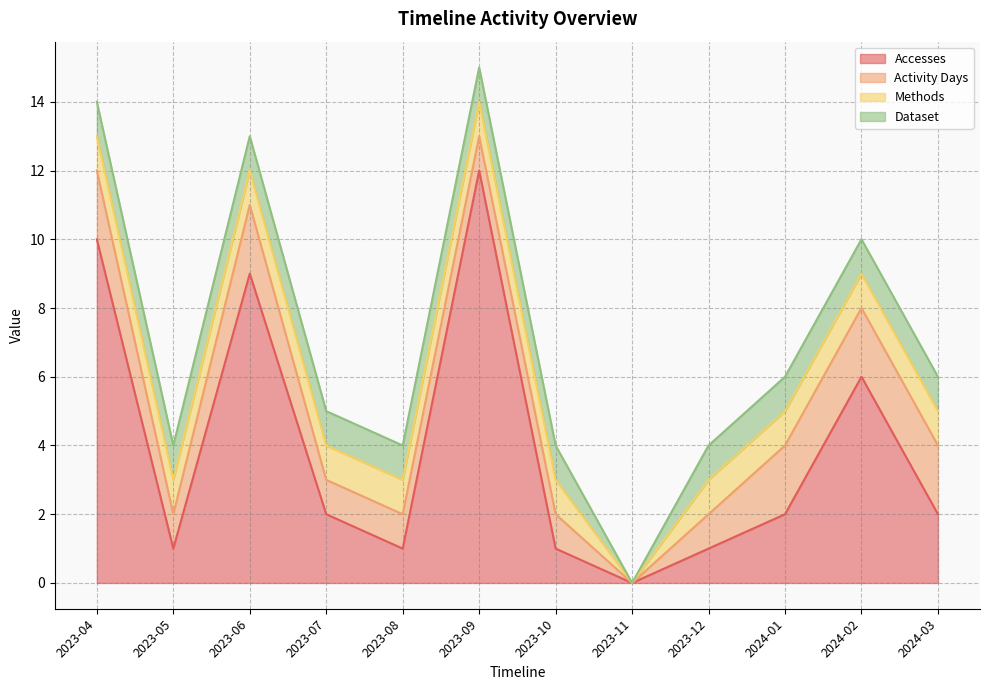

How many values in the Methods series are below 1?

1